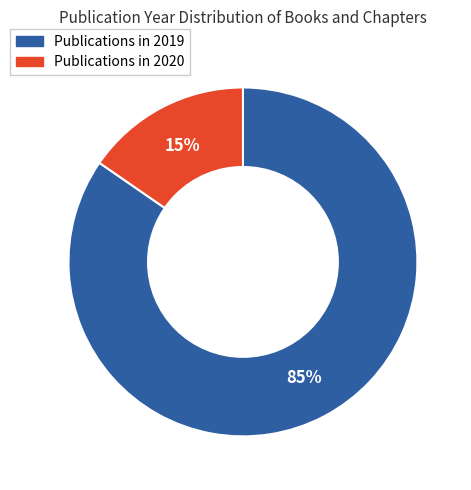

Does any single category account for the majority?

Yes